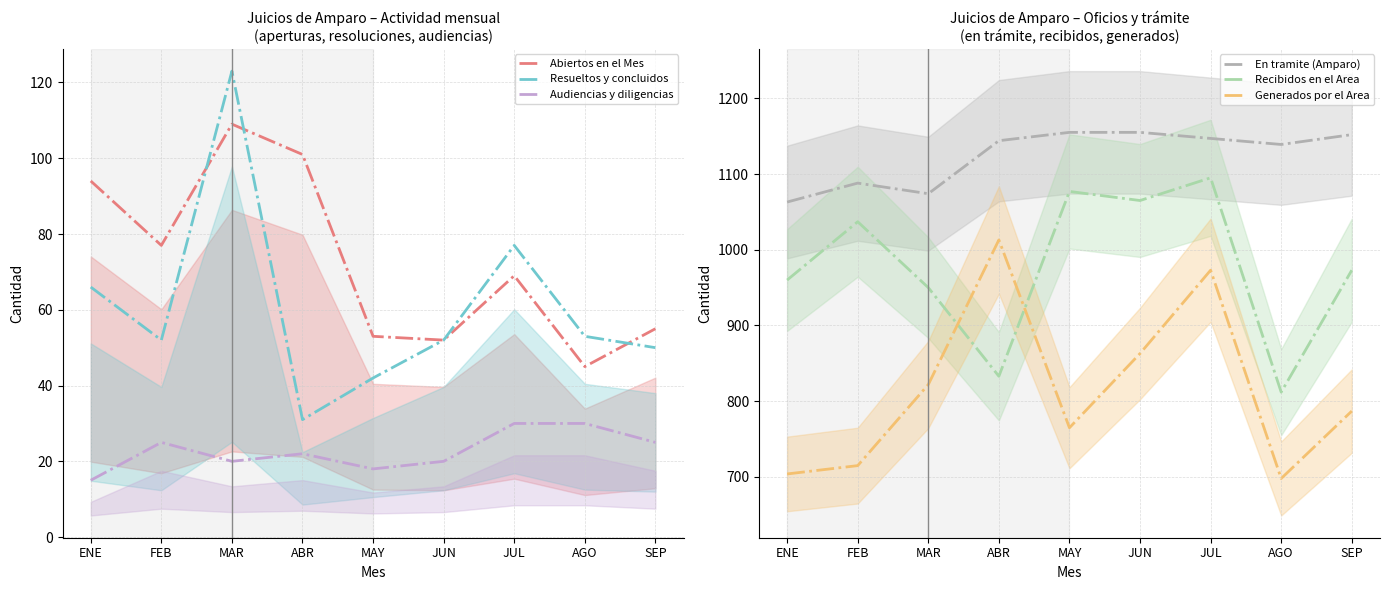

True or false: Audiencias y diligencias has a value of 10 at ABR.

False